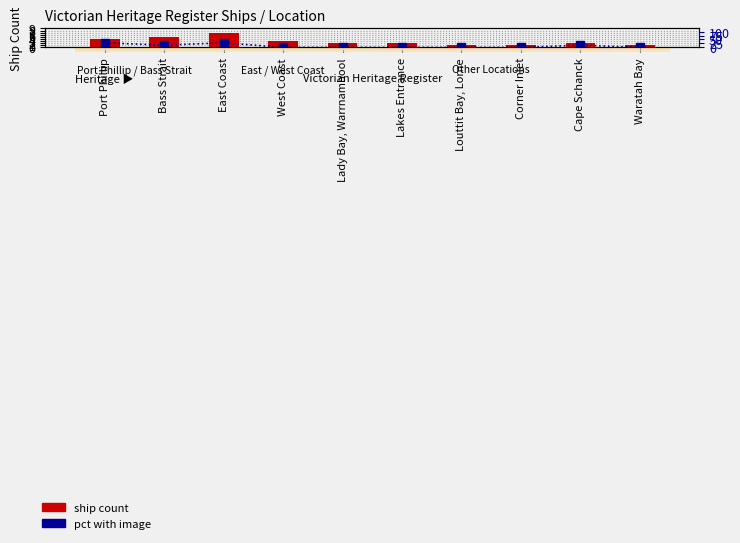

Is it true that pct with image equals 0 at Louttit Bay, Lorne?

True